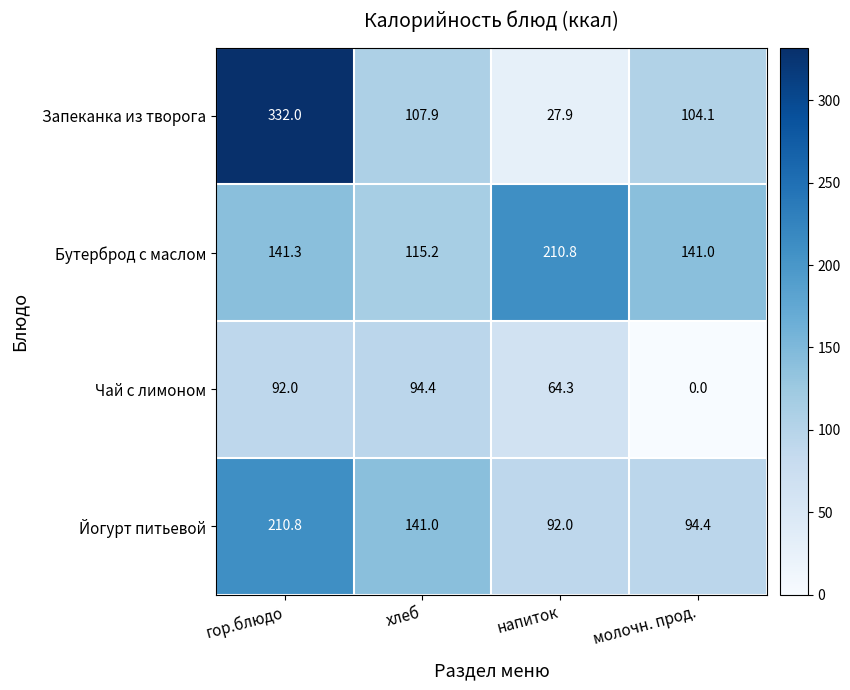

Which series has the largest range (max minus min)?

Запеканка из творога